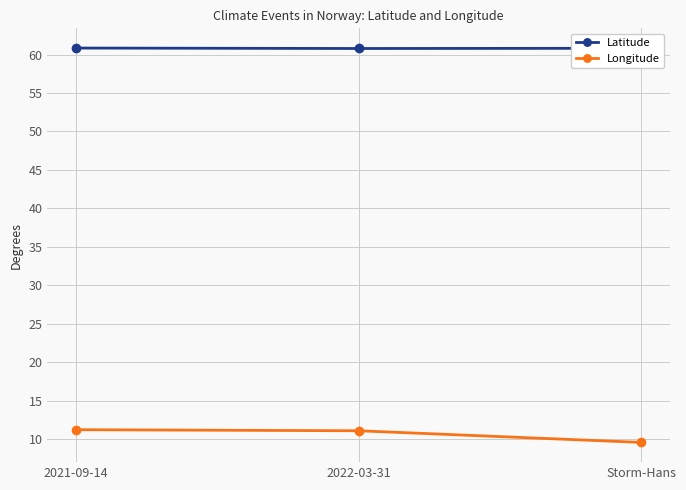

At how many categories does at least one series exceed 23?

3